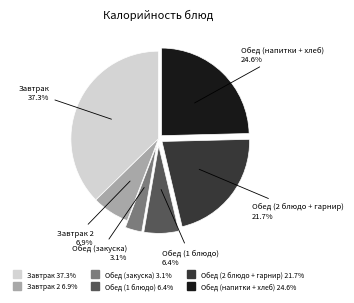

Is there any slice that represents more than half of the pie?

No